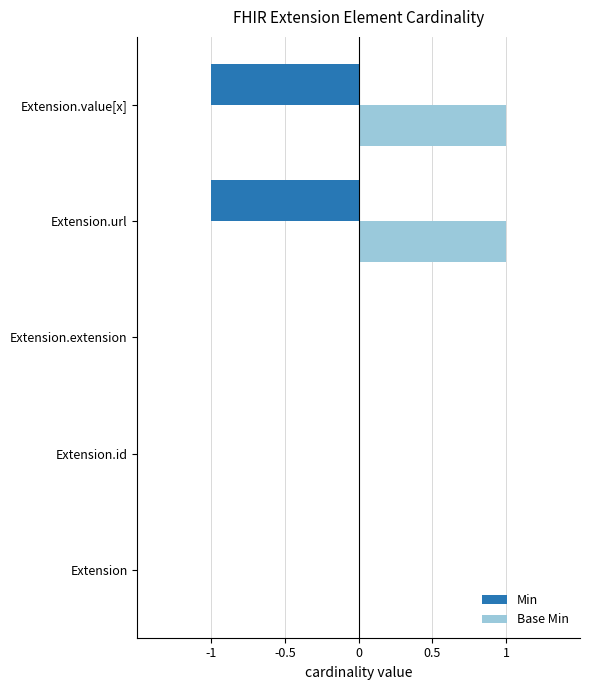

Is it true that Base Min equals 0 at Extension?

True